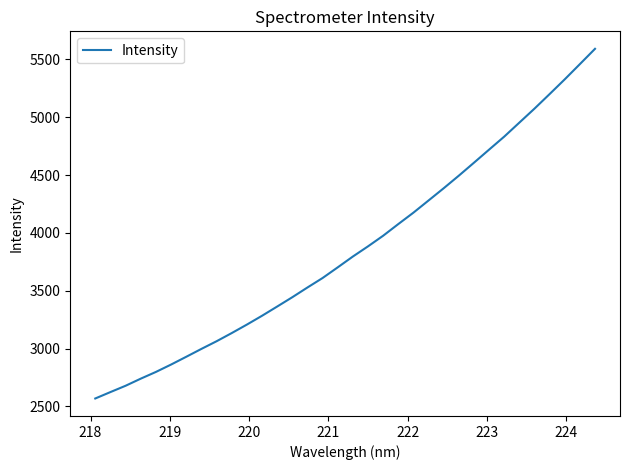

What is the smallest value displayed?

2568.7